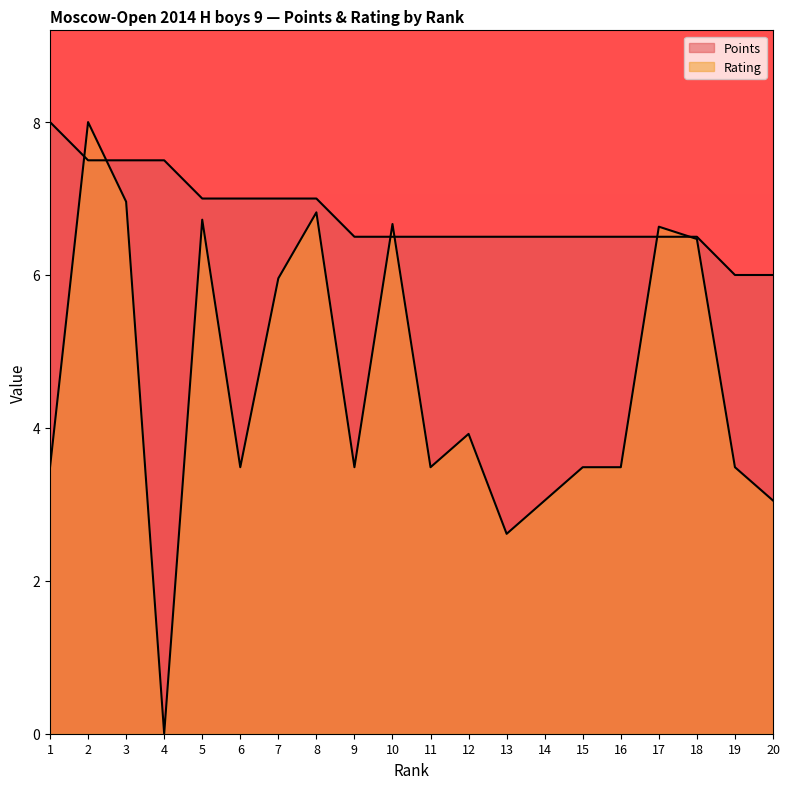

At which category does the chart reach its peak across all series?

1